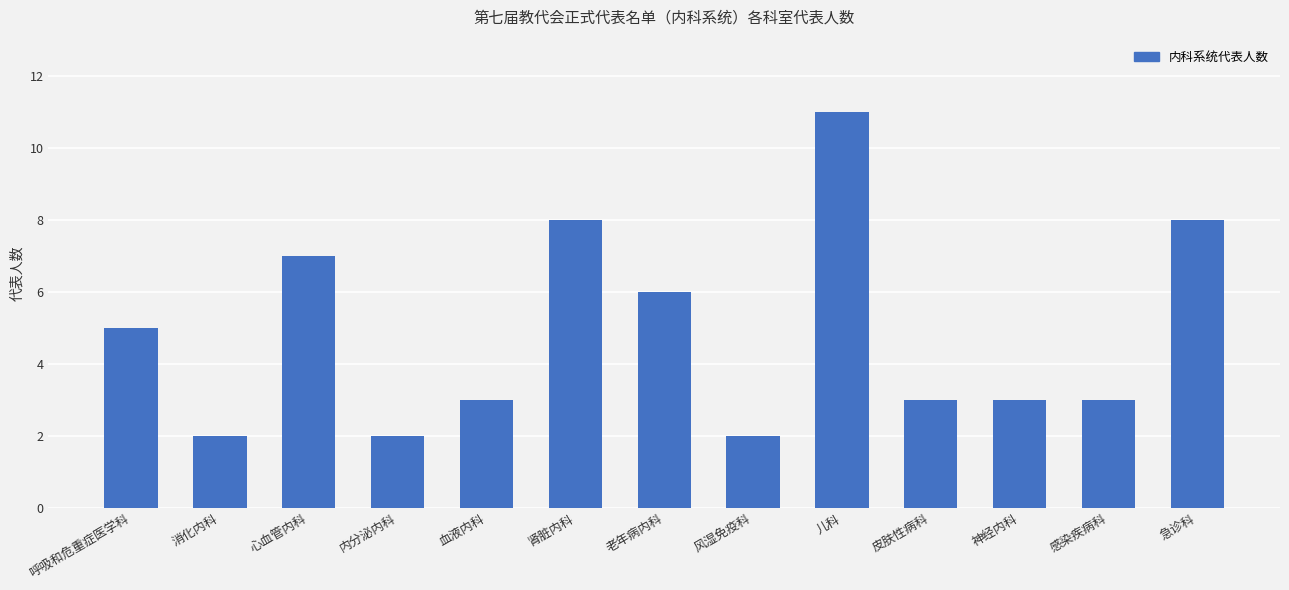

What is the label of the 10th bar from the right?

内分泌内科